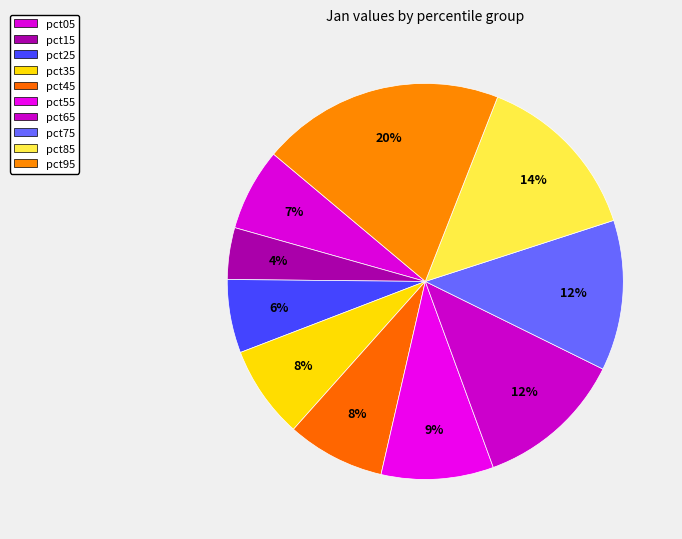

Is there any slice that represents more than half of the pie?

No